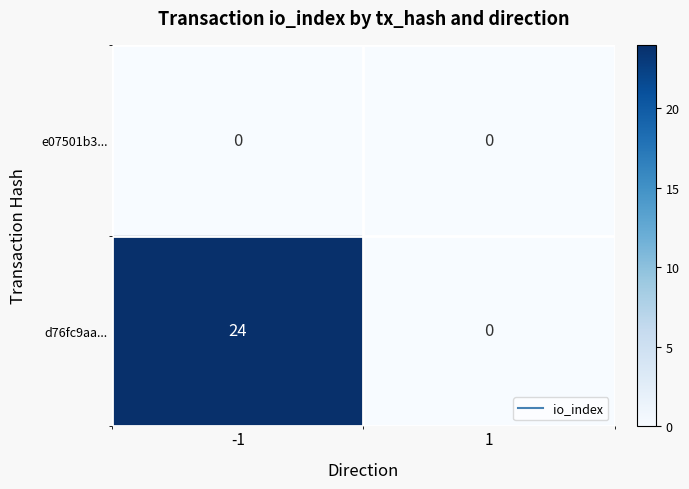

What is the sum of the d76fc9aa... values at 1 and -1?

24